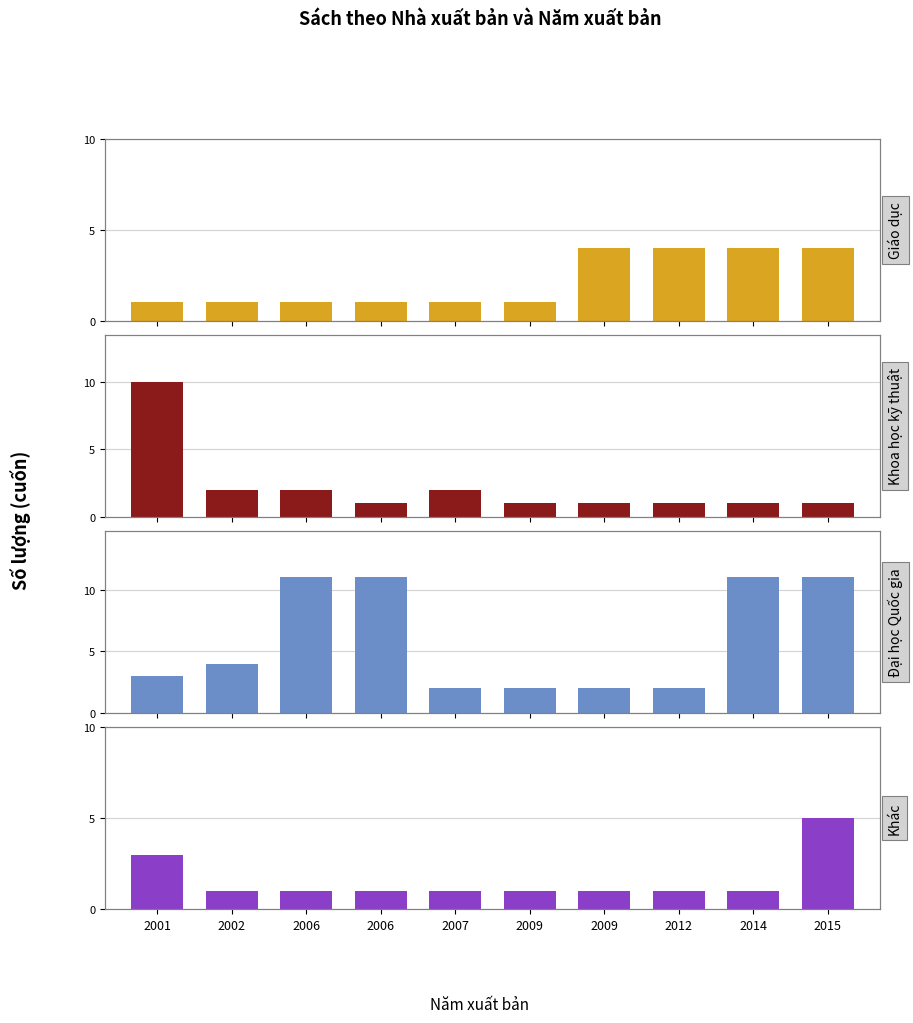

The Đại học
Quốc gia series shows 3 at 2009. True or false?

False